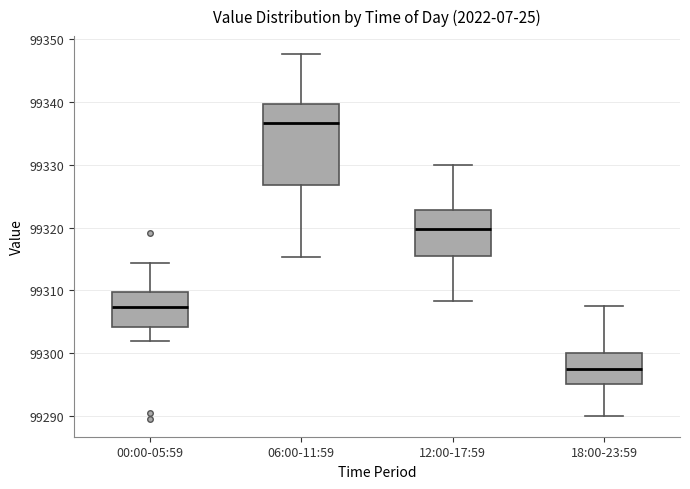

Reading left to right, read every box against the y-axis: the position of its median line, the range the box covers, and the ends of its whiskers. The values are not printed on the chart, so give them approximately, as read against the axis.

00:00-05:59: median 99307, box 99304 to 99310, whiskers 99302 to 99314
06:00-11:59: median 99337, box 99327 to 99340, whiskers 99315 to 99348
12:00-17:59: median 99320, box 99316 to 99323, whiskers 99308 to 99330
18:00-23:59: median 99298, box 99295 to 99300, whiskers 99290 to 99308